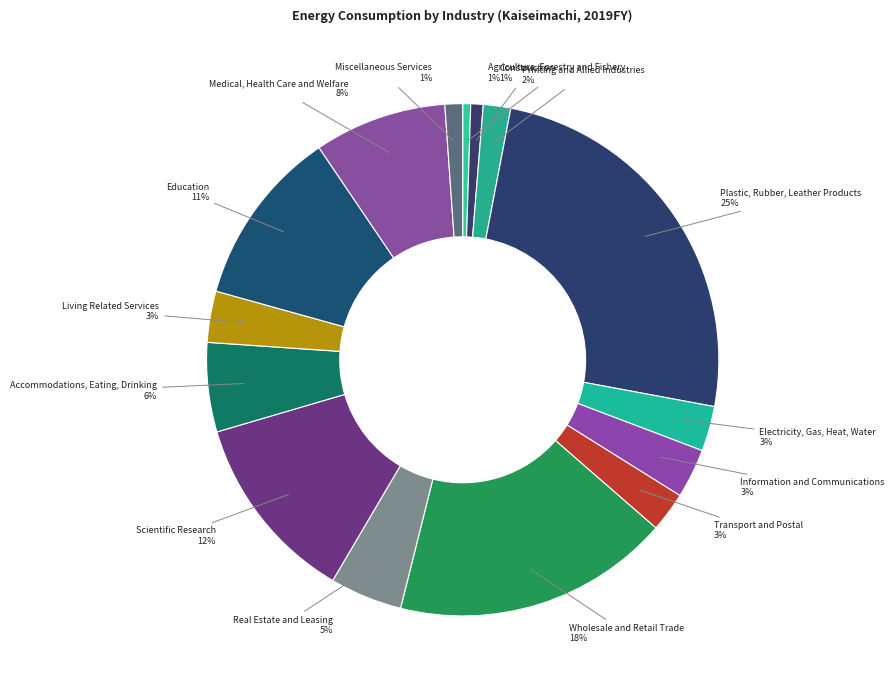

To the nearest percent, what is the average slice percentage?

7%